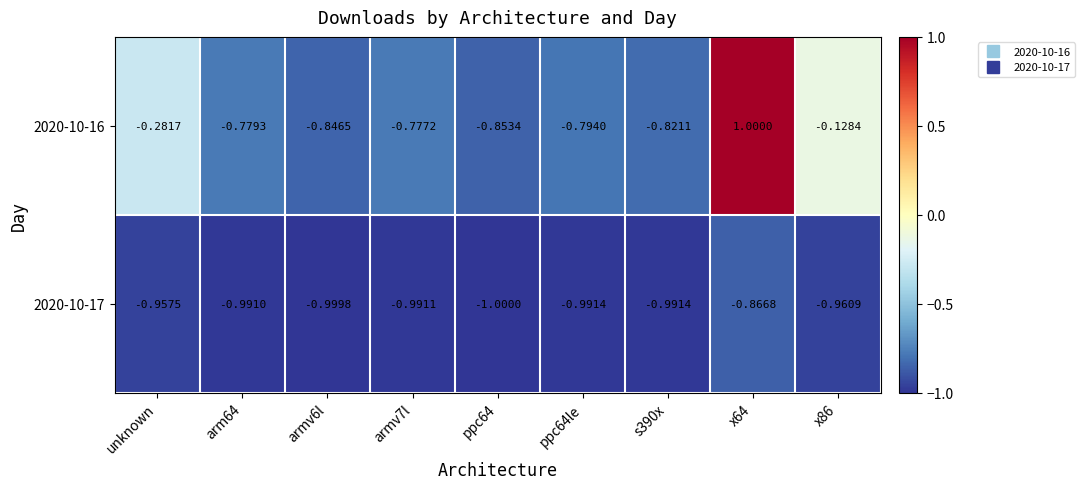

Rank the series by their maximum value, from highest to lowest.

2020-10-16, 2020-10-17